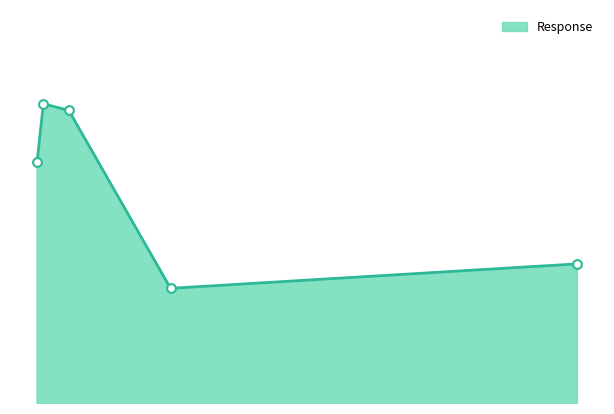

Is this an area chart (filled region under the line)?

Yes